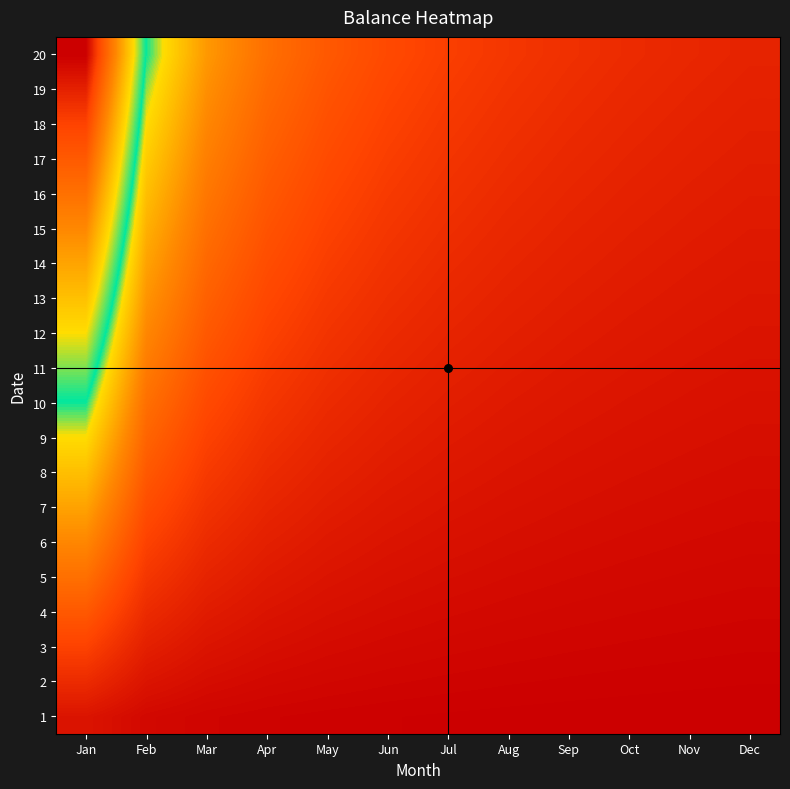

Reading left to right, transcribe all the data shown in this chart.

1: Jan=1.0	Feb=0.5	Mar=0.3	Apr=0.2	May=0.2	Jun=0.2	Jul=0.1	Aug=0.1	Sep=0.1	Oct=0.1	Nov=0.1	Dec=0.1
2: Jan=2.0	Feb=1.0	Mar=0.7	Apr=0.5	May=0.4	Jun=0.3	Jul=0.3	Aug=0.2	Sep=0.2	Oct=0.2	Nov=0.2	Dec=0.2
3: Jan=3.0	Feb=1.5	Mar=1.0	Apr=0.8	May=0.6	Jun=0.5	Jul=0.4	Aug=0.4	Sep=0.3	Oct=0.3	Nov=0.3	Dec=0.2
4: Jan=4.0	Feb=2.0	Mar=1.3	Apr=1.0	May=0.8	Jun=0.7	Jul=0.6	Aug=0.5	Sep=0.4	Oct=0.4	Nov=0.4	Dec=0.3
5: Jan=5.0	Feb=2.5	Mar=1.7	Apr=1.2	May=1.0	Jun=0.8	Jul=0.7	Aug=0.6	Sep=0.6	Oct=0.5	Nov=0.5	Dec=0.4
6: Jan=6.0	Feb=3.0	Mar=2.0	Apr=1.5	May=1.2	Jun=1.0	Jul=0.9	Aug=0.8	Sep=0.7	Oct=0.6	Nov=0.5	Dec=0.5
7: Jan=7.0	Feb=3.5	Mar=2.3	Apr=1.8	May=1.4	Jun=1.2	Jul=1.0	Aug=0.9	Sep=0.8	Oct=0.7	Nov=0.6	Dec=0.6
8: Jan=8.0	Feb=4.0	Mar=2.7	Apr=2.0	May=1.6	Jun=1.3	Jul=1.1	Aug=1.0	Sep=0.9	Oct=0.8	Nov=0.7	Dec=0.7
9: Jan=9.0	Feb=4.5	Mar=3.0	Apr=2.2	May=1.8	Jun=1.5	Jul=1.3	Aug=1.1	Sep=1.0	Oct=0.9	Nov=0.8	Dec=0.8
10: Jan=10.0	Feb=5.0	Mar=3.3	Apr=2.5	May=2.0	Jun=1.7	Jul=1.4	Aug=1.2	Sep=1.1	Oct=1.0	Nov=0.9	Dec=0.8
11: Jan=11.0	Feb=5.5	Mar=3.7	Apr=2.8	May=2.2	Jun=1.8	Jul=1.6	Aug=1.4	Sep=1.2	Oct=1.1	Nov=1.0	Dec=0.9
12: Jan=12.0	Feb=6.0	Mar=4.0	Apr=3.0	May=2.4	Jun=2.0	Jul=1.7	Aug=1.5	Sep=1.3	Oct=1.2	Nov=1.1	Dec=1.0
13: Jan=13.0	Feb=6.5	Mar=4.3	Apr=3.2	May=2.6	Jun=2.2	Jul=1.9	Aug=1.6	Sep=1.4	Oct=1.3	Nov=1.2	Dec=1.1
14: Jan=14.0	Feb=7.0	Mar=4.7	Apr=3.5	May=2.8	Jun=2.3	Jul=2.0	Aug=1.8	Sep=1.6	Oct=1.4	Nov=1.3	Dec=1.2
15: Jan=15.0	Feb=7.5	Mar=5.0	Apr=3.8	May=3.0	Jun=2.5	Jul=2.1	Aug=1.9	Sep=1.7	Oct=1.5	Nov=1.4	Dec=1.2
16: Jan=16.0	Feb=8.0	Mar=5.3	Apr=4.0	May=3.2	Jun=2.7	Jul=2.3	Aug=2.0	Sep=1.8	Oct=1.6	Nov=1.5	Dec=1.3
17: Jan=17.0	Feb=8.5	Mar=5.7	Apr=4.2	May=3.4	Jun=2.8	Jul=2.4	Aug=2.1	Sep=1.9	Oct=1.7	Nov=1.5	Dec=1.4
18: Jan=18.0	Feb=9.0	Mar=6.0	Apr=4.5	May=3.6	Jun=3.0	Jul=2.6	Aug=2.2	Sep=2.0	Oct=1.8	Nov=1.6	Dec=1.5
19: Jan=19.0	Feb=9.5	Mar=6.3	Apr=4.8	May=3.8	Jun=3.2	Jul=2.7	Aug=2.4	Sep=2.1	Oct=1.9	Nov=1.7	Dec=1.6
20: Jan=20.0	Feb=10.0	Mar=6.7	Apr=5.0	May=4.0	Jun=3.3	Jul=2.9	Aug=2.5	Sep=2.2	Oct=2.0	Nov=1.8	Dec=1.7